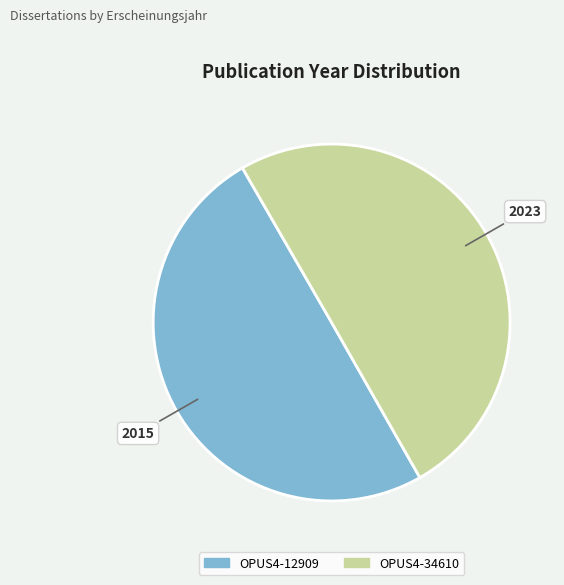

The OPUS4-12909 slice represents 50% of the pie. True or false?

True